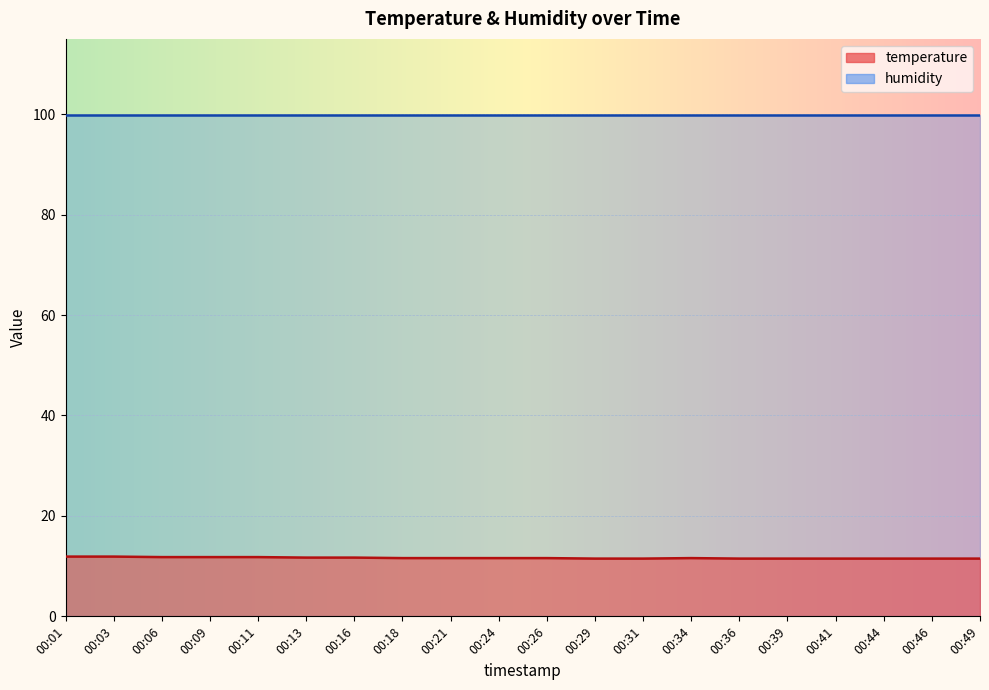

Reading left to right, extract all data points from this chart.

00:01=11.9	00:03=11.9	00:06=11.8	00:09=11.8	00:11=11.8	00:13=11.7	00:16=11.7	00:18=11.6	00:21=11.6	00:24=11.6	00:26=11.6	00:29=11.5	00:31=11.5	00:34=11.6	00:36=11.5	00:39=11.5	00:41=11.5	00:44=11.5	00:46=11.5	00:49=11.5